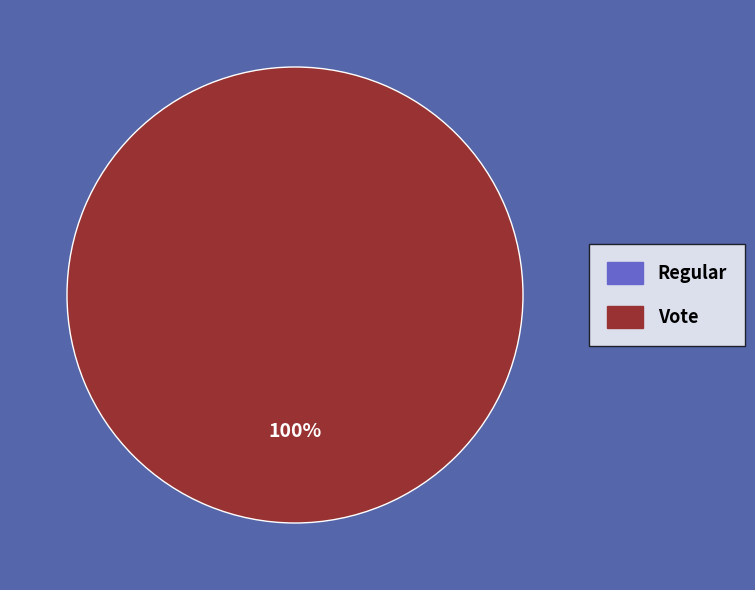

To the nearest percent, what portion does Vote represent?

100%